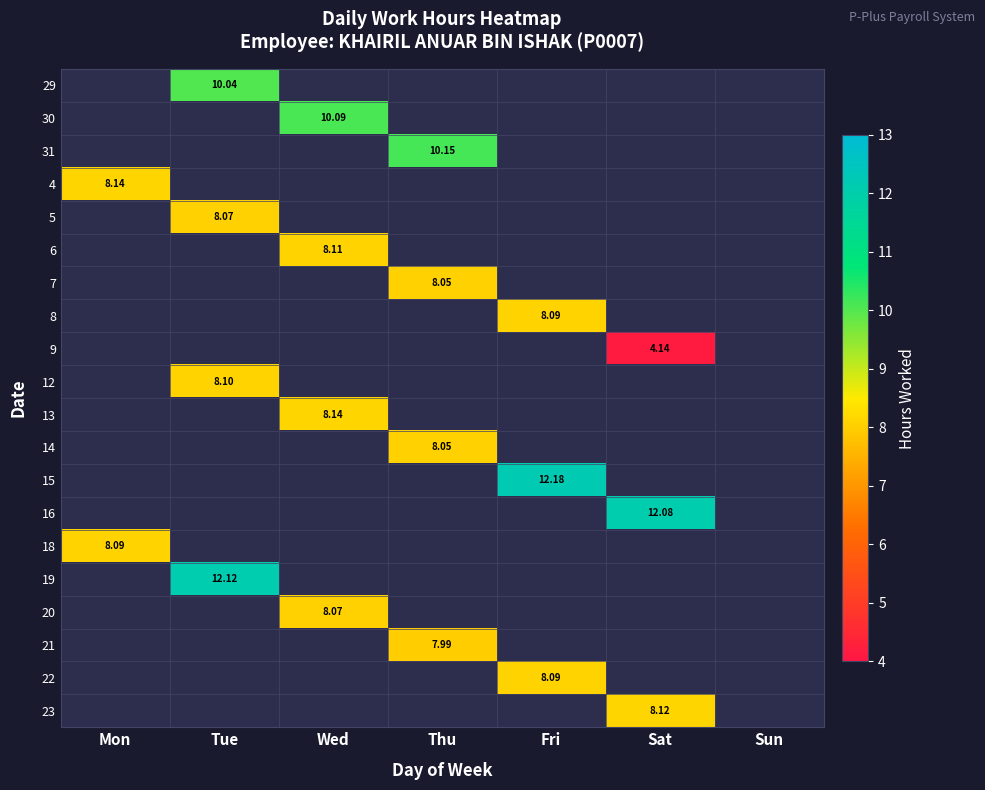

At Sun, list the series in order from smallest to largest.

29, 30, 31, 4, 5, 6, 7, 8, 9, 12, 13, 14, 15, 16, 18, 19, 20, 21, 22, 23